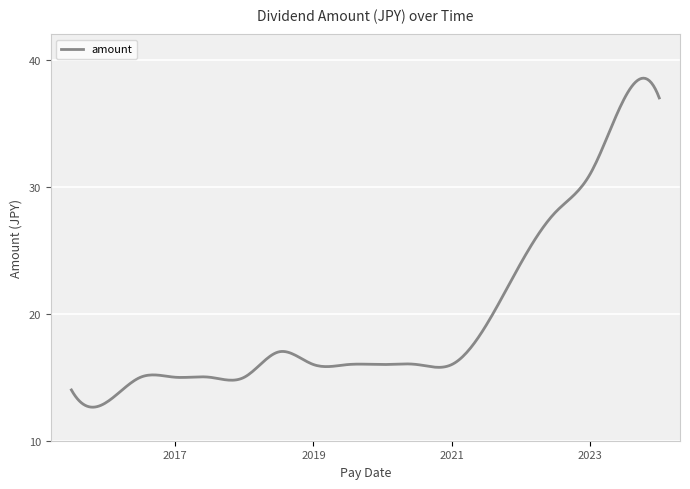

What is the maximum value shown in the chart?

38.6